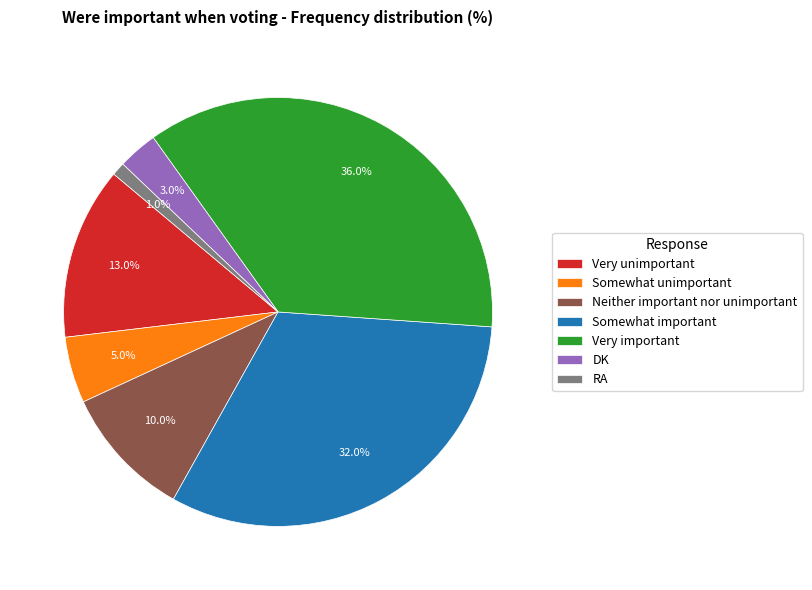

To the nearest percent, what percentage of the pie is Very unimportant?

13%